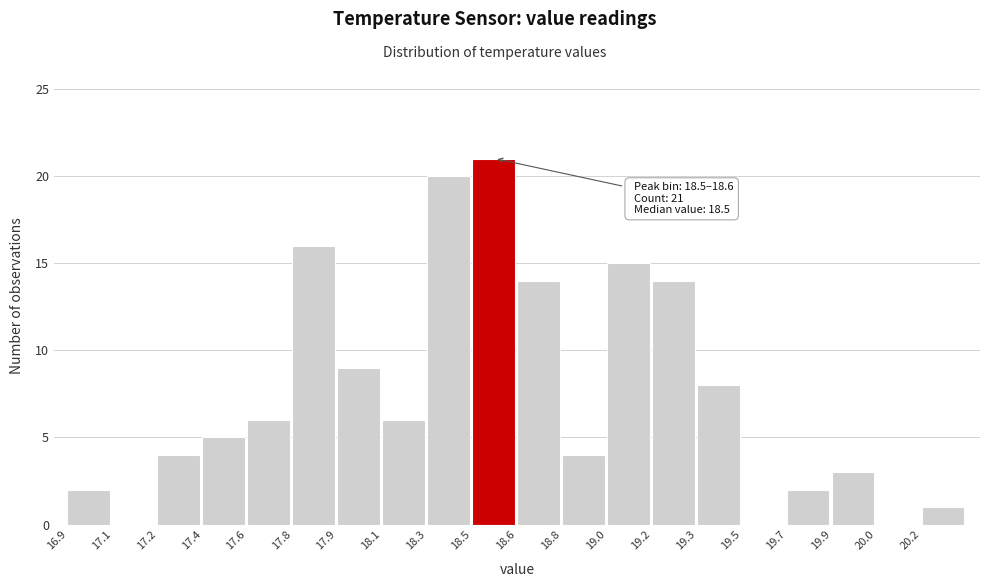

Reading left to right, what are all the values shown in this chart?

16.9=2	17.1=0	17.2=4	17.4=5	17.6=6	17.8=16	17.9=9	18.1=6	18.3=20	18.5=21	18.6=14	18.8=4	19.0=15	19.2=14	19.3=8	19.5=0	19.7=2	19.9=3	20.0=0	20.2=1